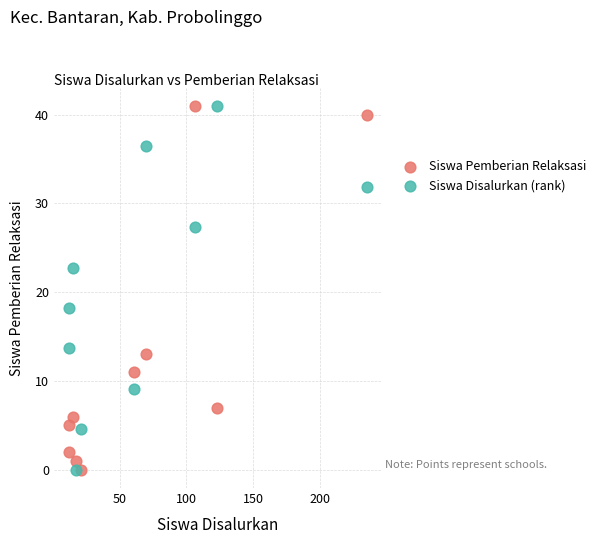

What is the X range (max minus min) for the scatter plot?

223.0